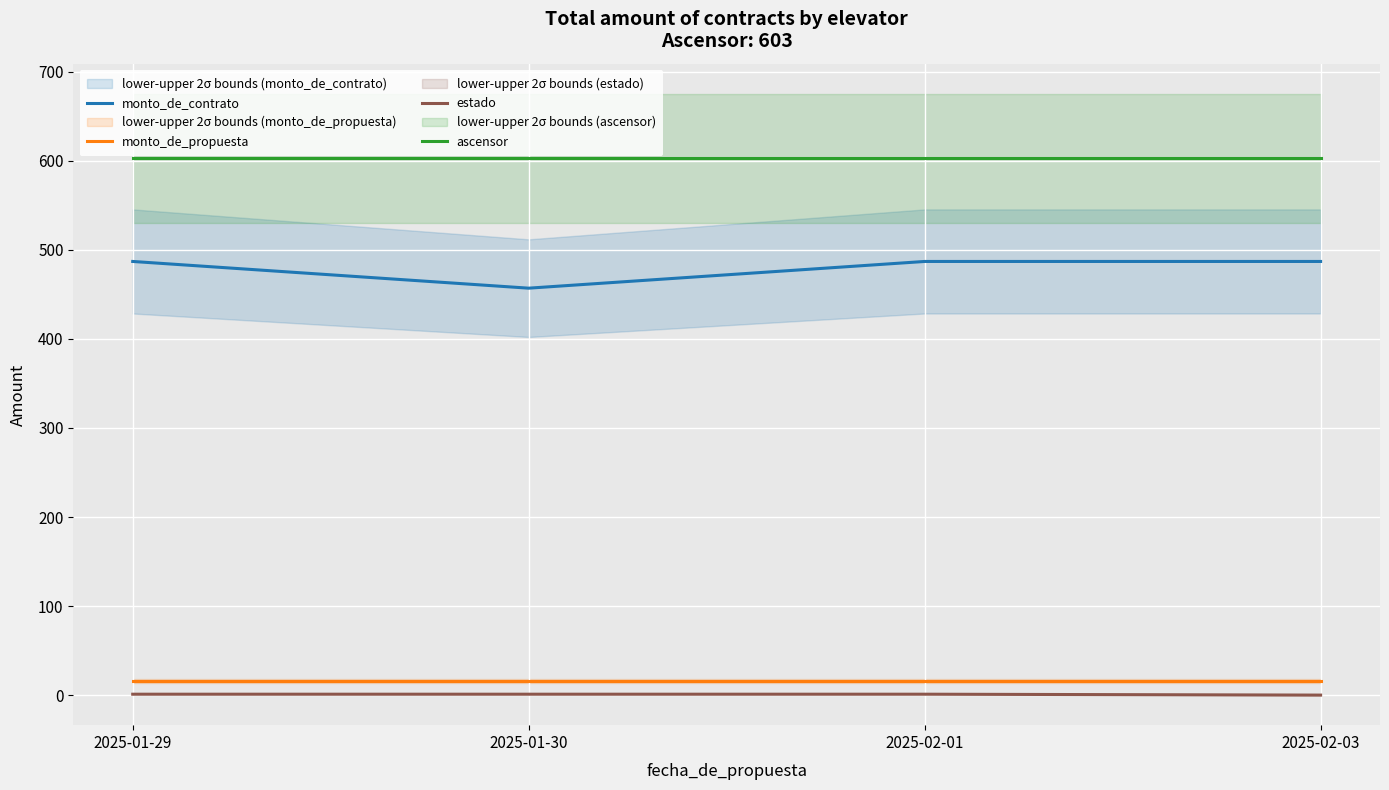

At which category does the chart reach its peak across all series?

2025-01-29